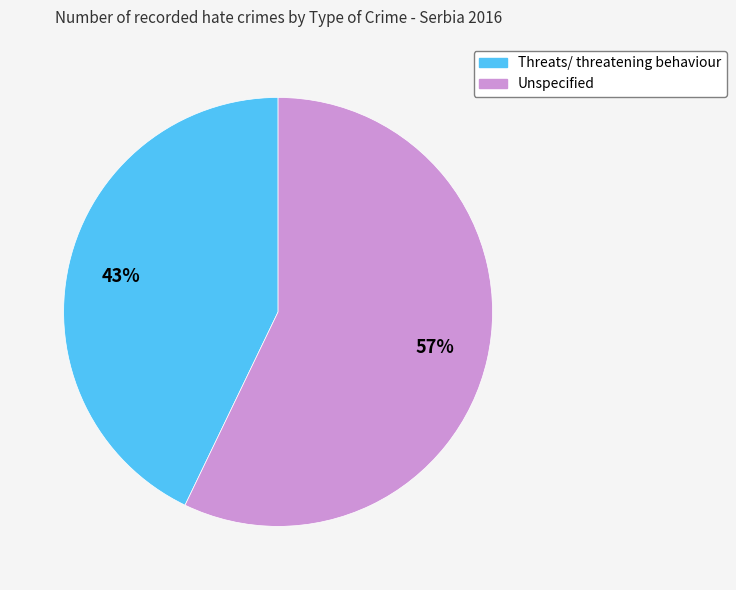

What percentage is the Threats/ threatening behaviour slice, to the nearest percent?

43%